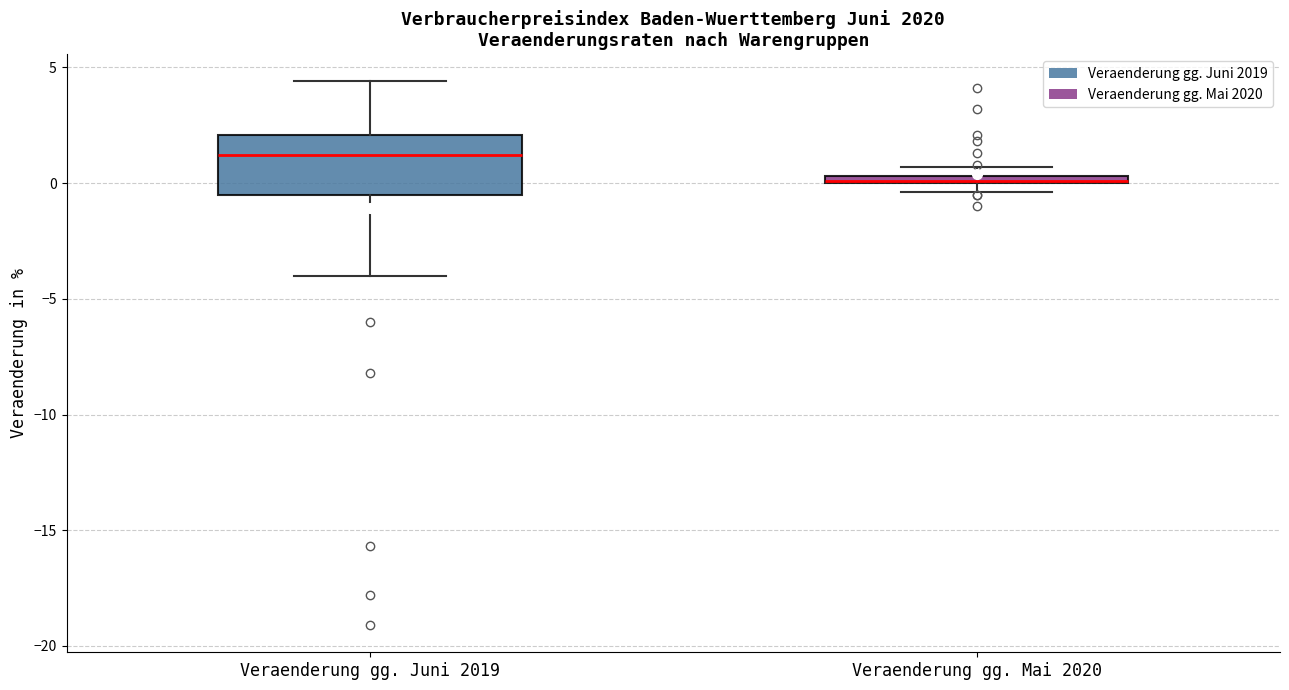

Comparing the boxes themselves (not the whiskers), which one is the tallest?

Veraenderung gg. Juni 2019